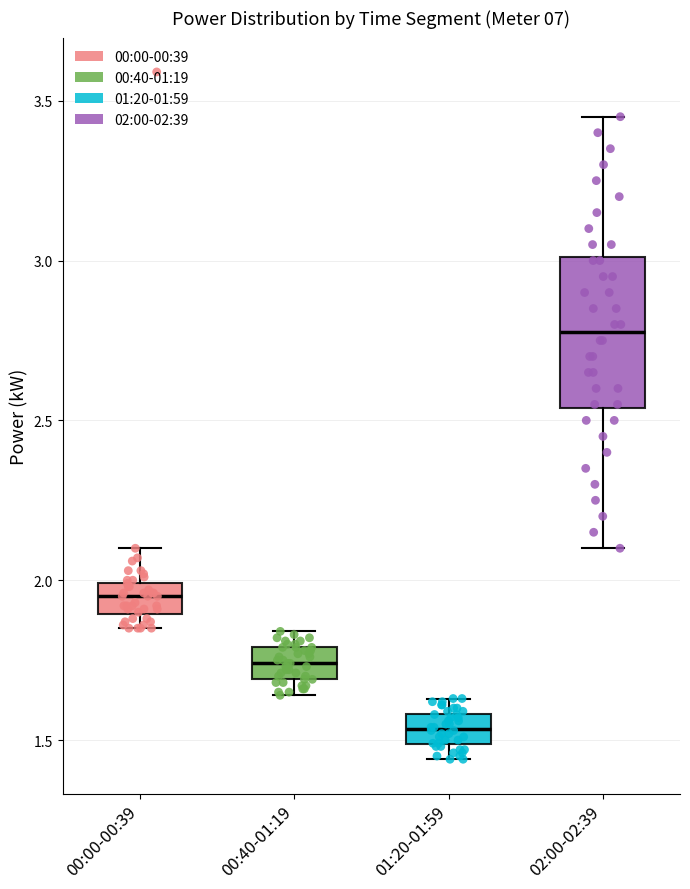

Which box has the highest median line?

02:00-02:39